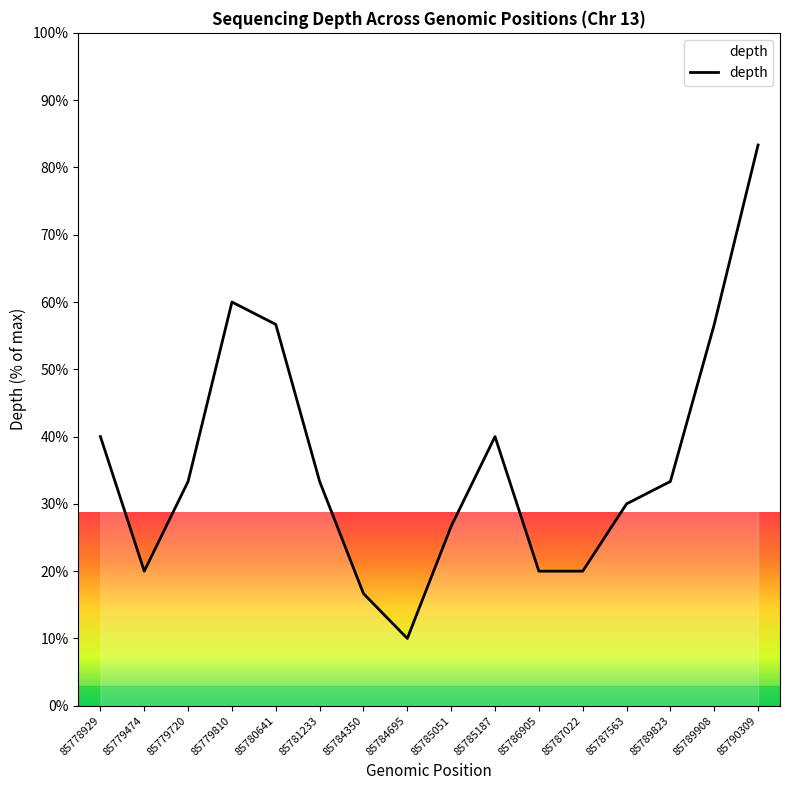

True or false: the data shows 97.8 at 85780641.

False